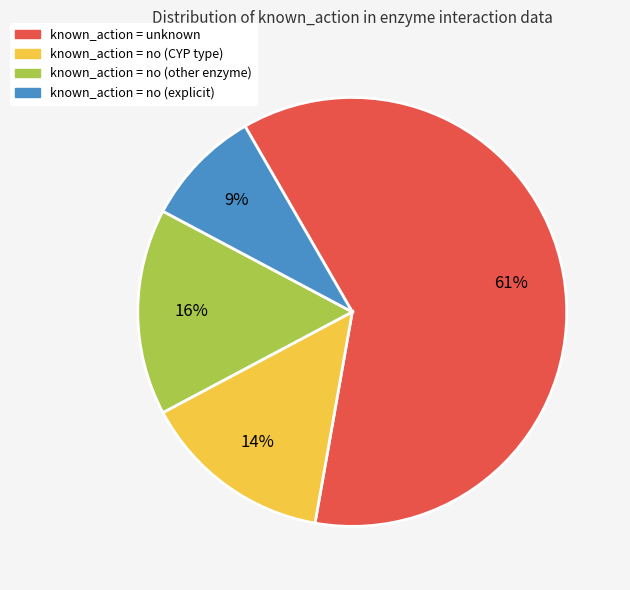

Is there a majority slice in this chart?

Yes